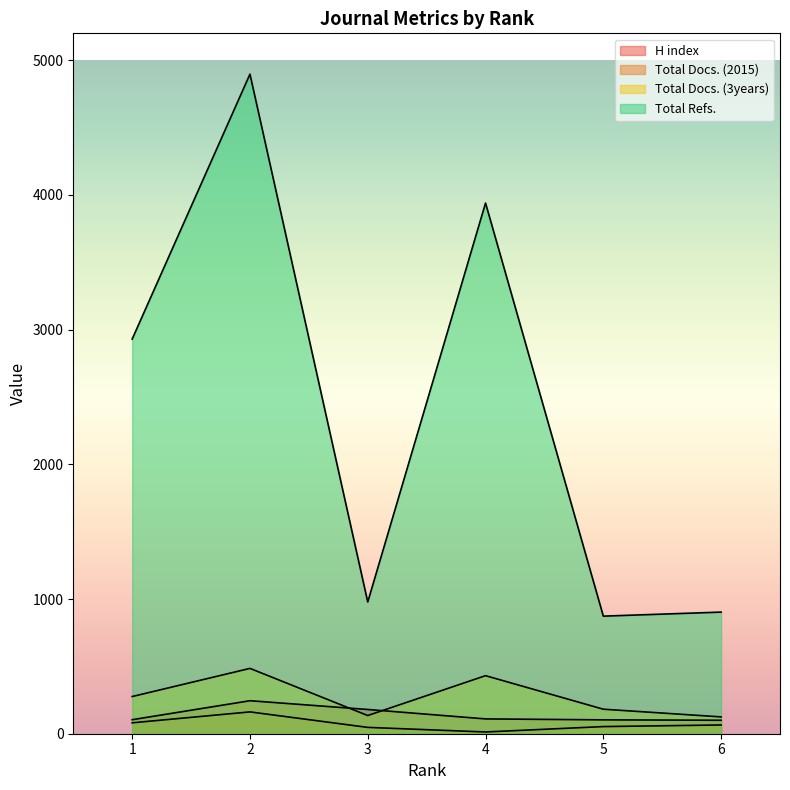

What is the sum of the Total Docs. (3years) values at 1 and 2?

761